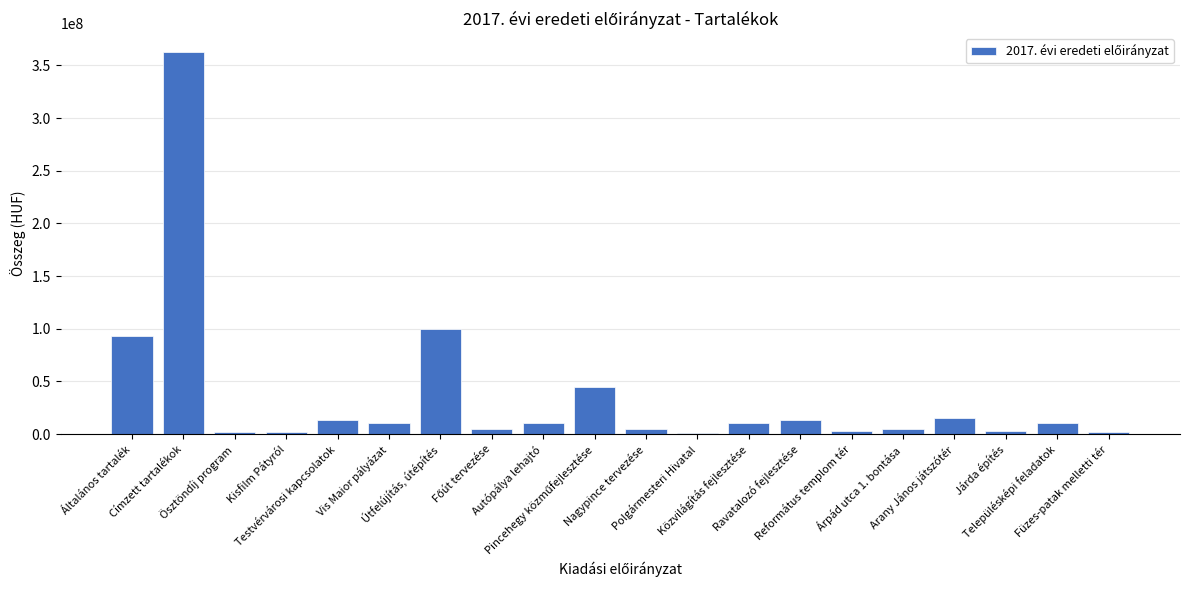

Is it true that the value at Általános tartalék is 93237000?

True